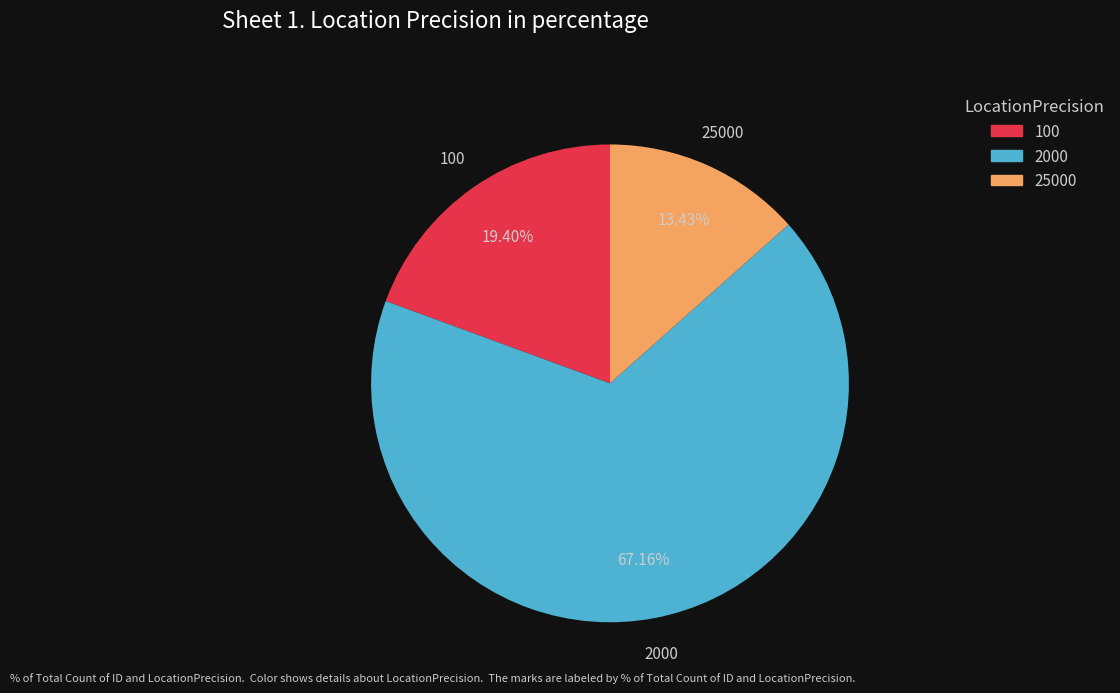

To the nearest percent, what is the combined percentage of 100 and 2000?

87%